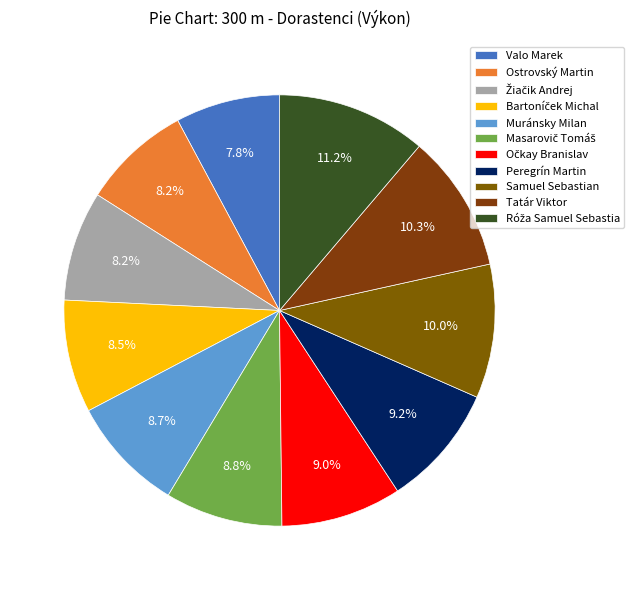

How much of the chart is everything except Masarovič Tomáš?

91.2%